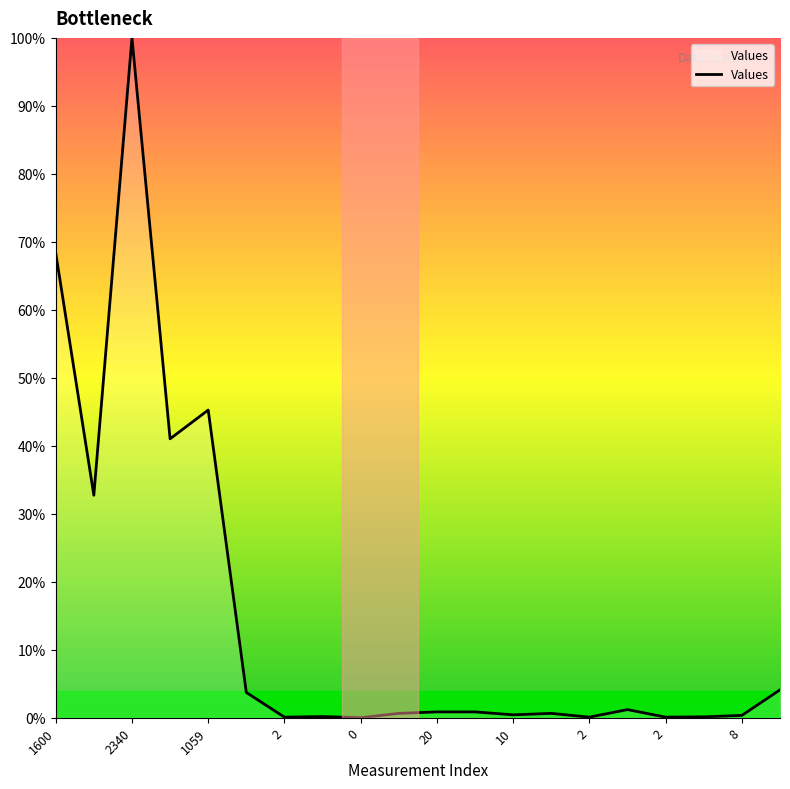

What is the greatest value displayed?

100.0